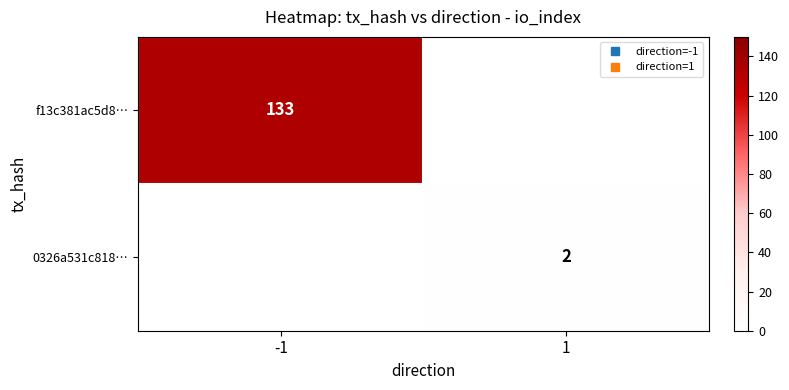

The value of f13c381ac5d8… at -1 is 66. True or false?

False